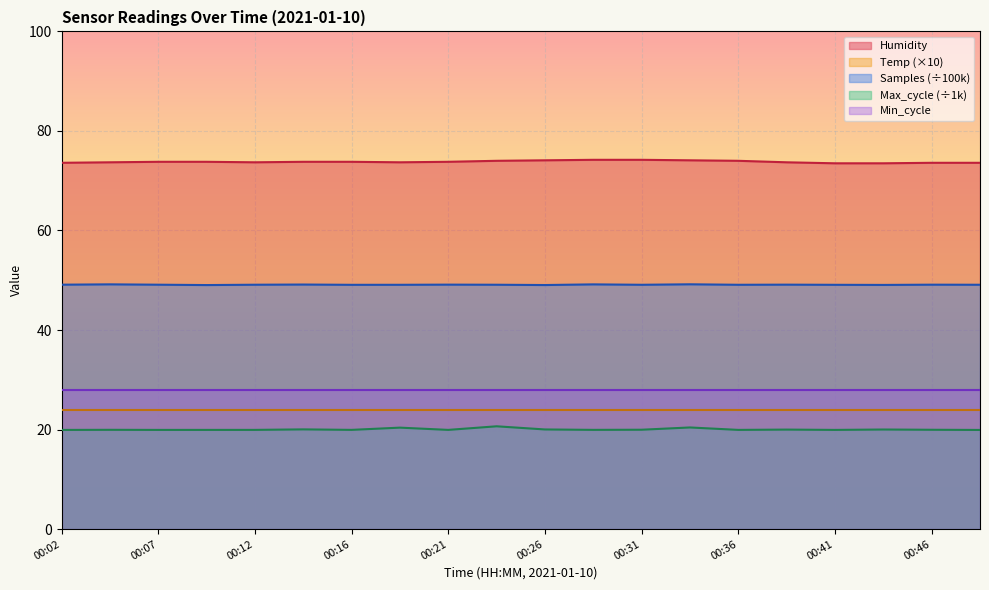

The Humidity series shows 73.6 at 00:48. True or false?

True